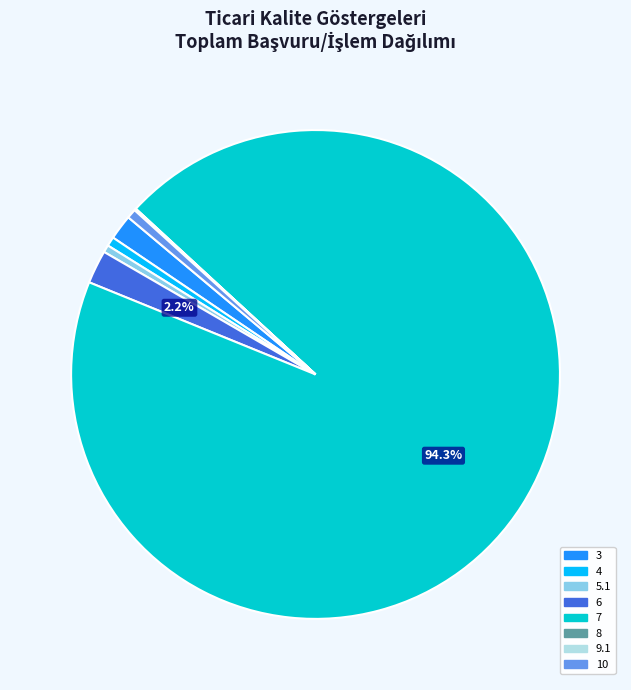

What is the total percentage of 7 and 6?

96.5%